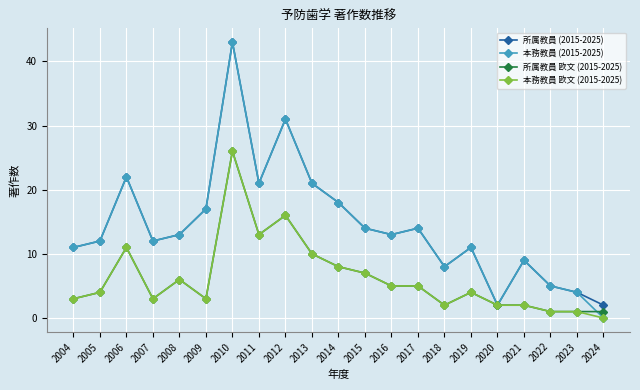

What is the spread (max minus min) of values at 2018?

6